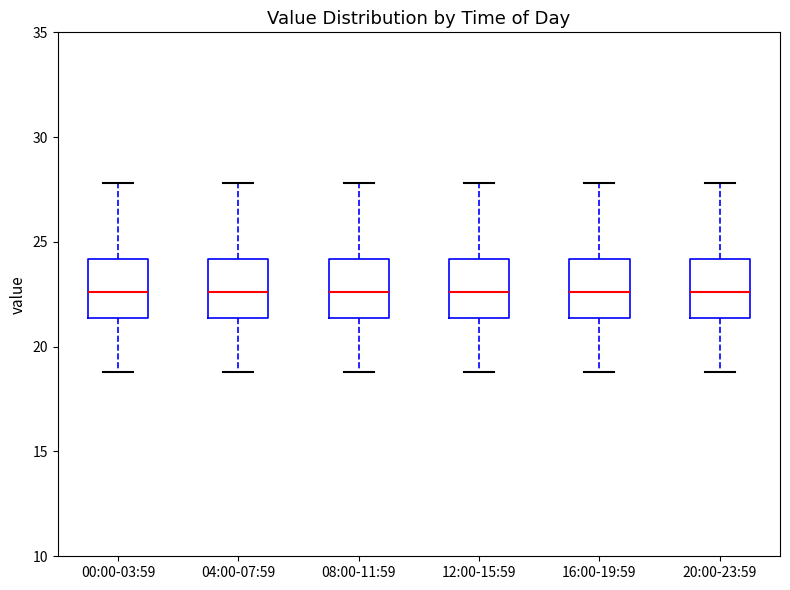

Where does the upper whisker of the box for 20:00-23:59 end on the y-axis? The values are not printed on the chart, so give them approximately, as read against the axis.

28.0